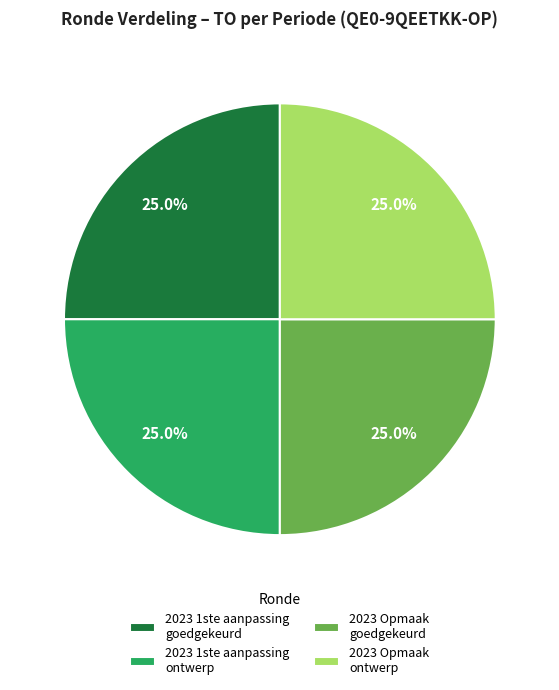

Approximately how many times larger is the value at 2023 1ste aanpassing goedgekeurd compared to 2023 Opmaak goedgekeurd?

1.0